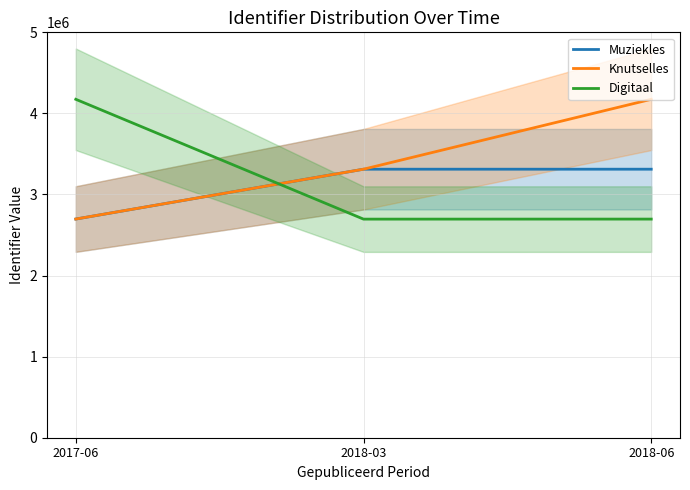

What is the label of the 1st point from the left?

2017-06